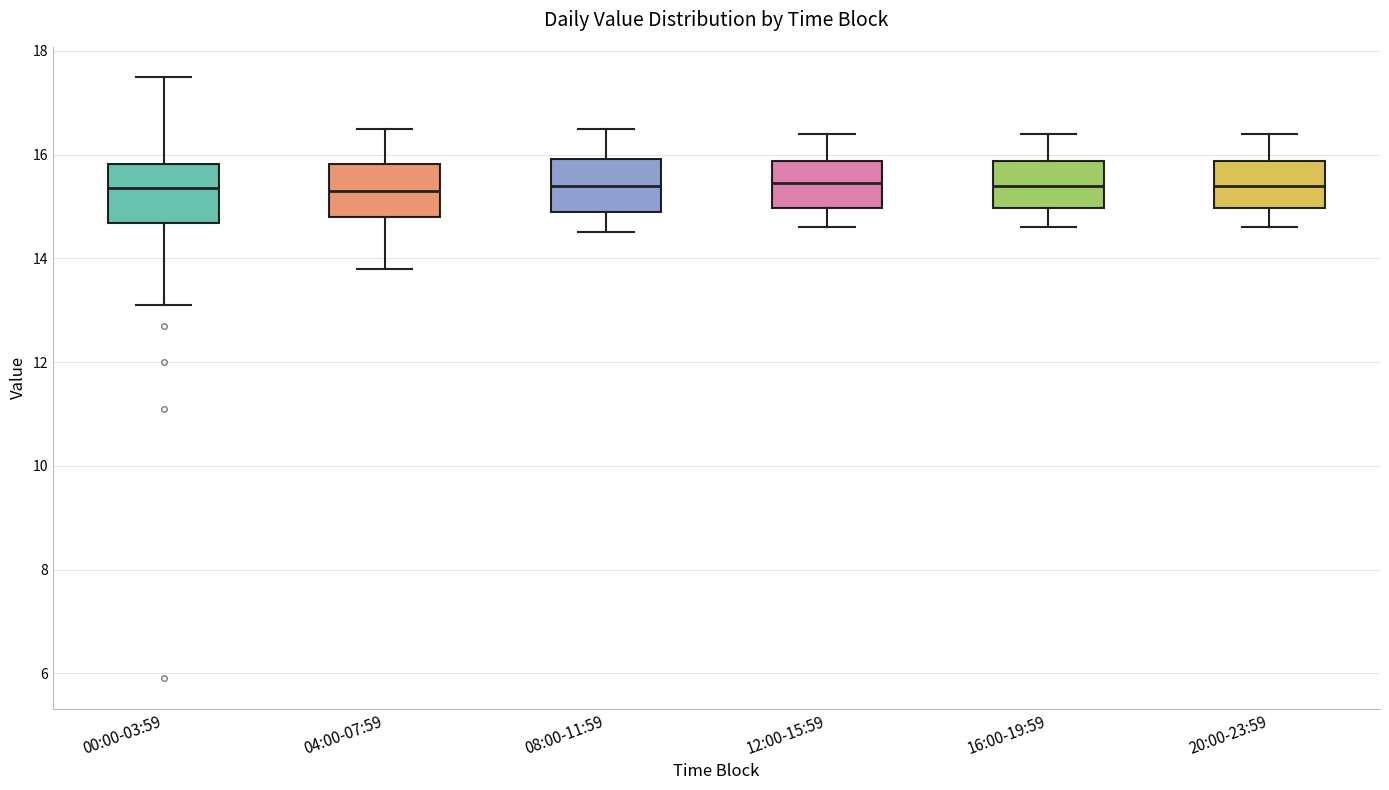

Reading left to right, transcribe this box plot: for each box, give where its median line is, the range the box spans, and where its two whiskers end, as read against the y-axis. The values are not printed on the chart, so give them approximately, as read against the axis.

00:00-03:59: median 15.4, box 14.6 to 15.8, whiskers 13.2 to 17.6
04:00-07:59: median 15.4, box 14.8 to 15.8, whiskers 13.8 to 16.6
08:00-11:59: median 15.4, box 15.0 to 16.0, whiskers 14.6 to 16.6
12:00-15:59: median 15.4, box 15.0 to 15.8, whiskers 14.6 to 16.4
16:00-19:59: median 15.4, box 15.0 to 15.8, whiskers 14.6 to 16.4
20:00-23:59: median 15.4, box 15.0 to 15.8, whiskers 14.6 to 16.4